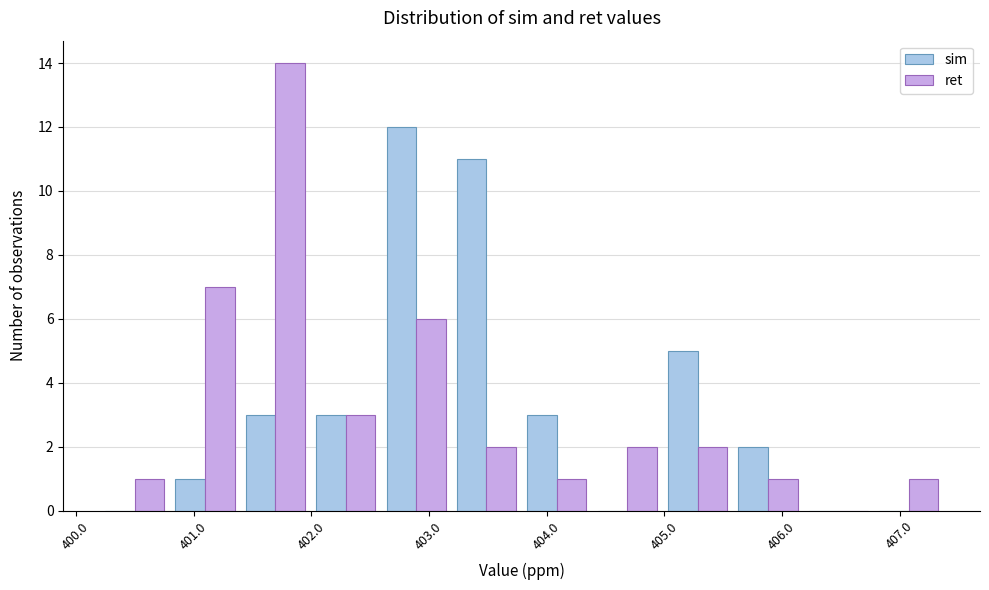

What is the height of the ret bar covering 405.6 to 406.2 on the x-axis? Neither the bar edges nor the heights are printed on the chart, so give them approximately, as read against the axes.

1